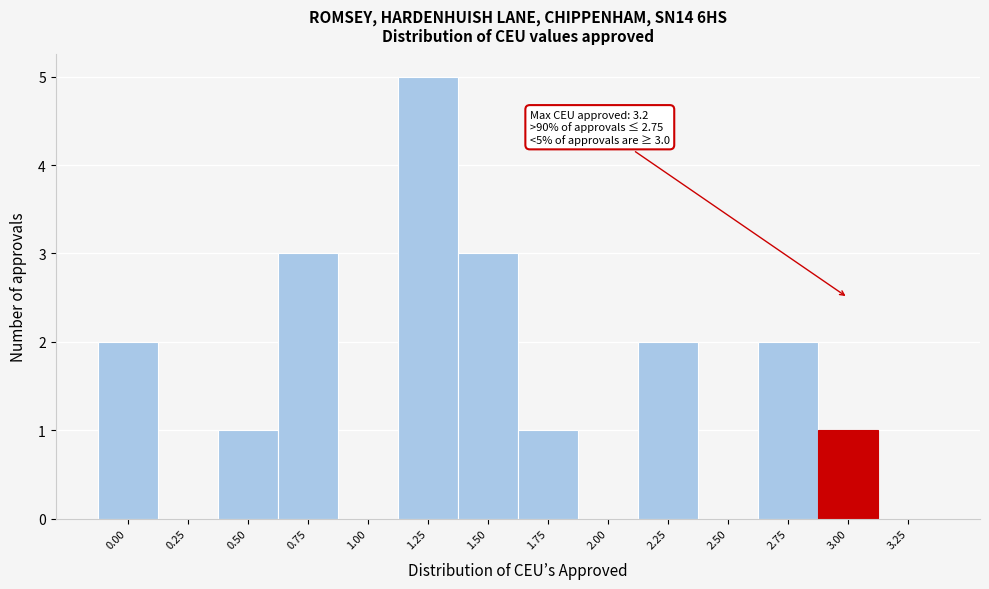

Reading right to left, extract all data points from this chart.

3.25=0	3.00=1	2.75=2	2.50=0	2.25=2	2.00=0	1.75=1	1.50=3	1.25=5	1.00=0	0.75=3	0.50=1	0.25=0	0.00=2